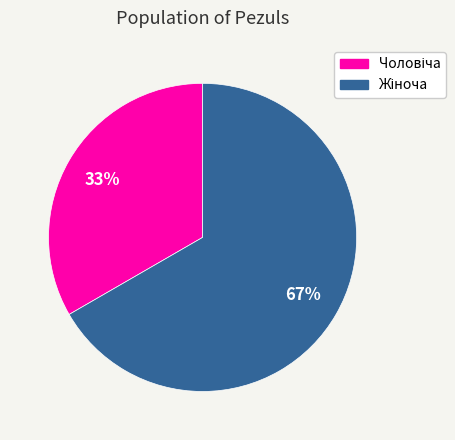

Is there a majority slice in this chart?

Yes